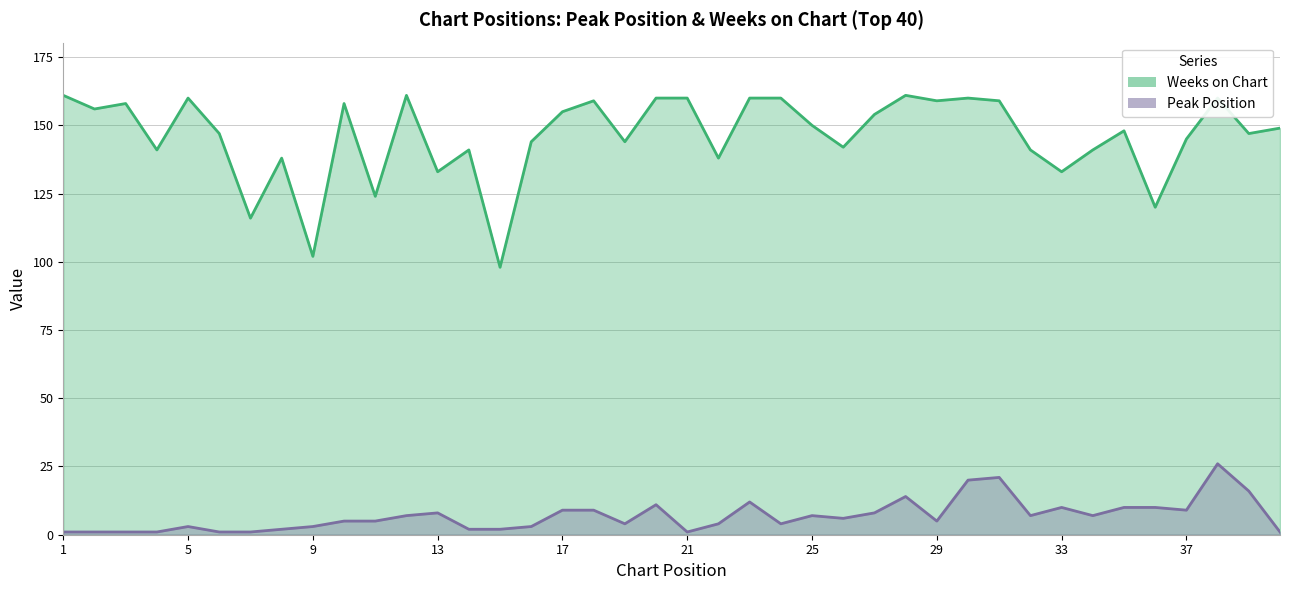

Reading left to right, transcribe all the data shown in this chart.

Peak Position: 1=1	2=1	3=1	4=1	5=3	6=1	7=1	8=2	9=3	10=5	11=5	12=7	13=8	14=2	15=2	16=3	17=9	18=9	19=4	20=11	21=1	22=4	23=12	24=4	25=7	26=6	27=8	28=14	29=5	30=20	31=21	32=7	33=10	34=7	35=10	36=10	37=9	38=26	39=16	40=1
Weeks on Chart: 1=161	2=156	3=158	4=141	5=160	6=147	7=116	8=138	9=102	10=158	11=124	12=161	13=133	14=141	15=98	16=144	17=155	18=159	19=144	20=160	21=160	22=138	23=160	24=160	25=150	26=142	27=154	28=161	29=159	30=160	31=159	32=141	33=133	34=141	35=148	36=120	37=145	38=160	39=147	40=149